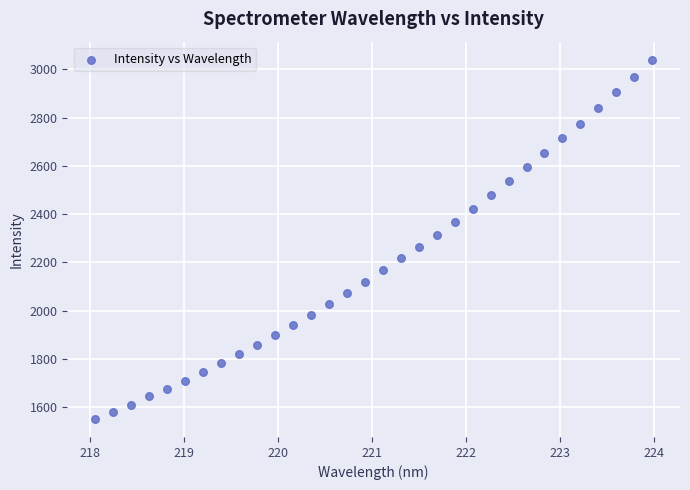

What is the range of X values (max minus min)?

5.9